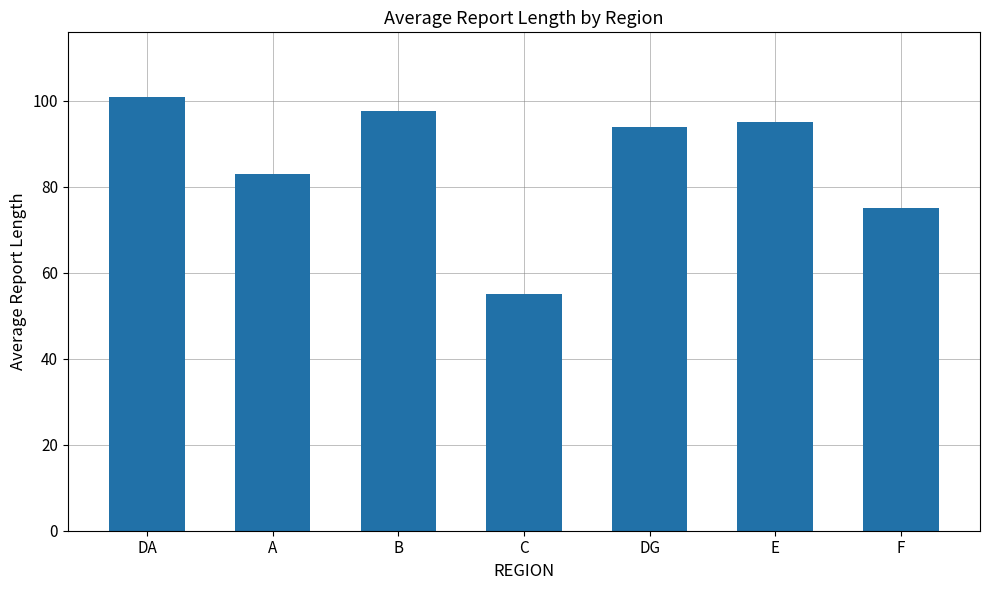

Reading right to left, transcribe all the data shown in this chart.

75.0	95.0	94.0	55.0	97.5	83.0	100.8